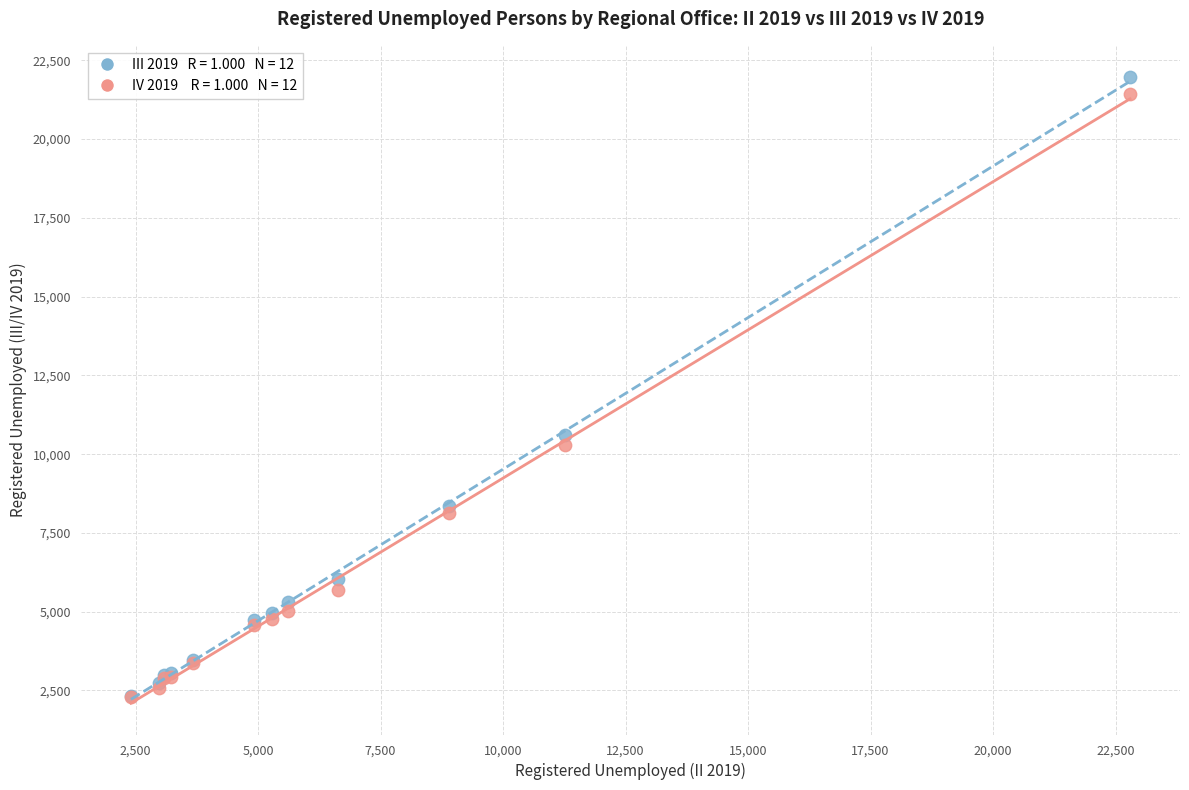

Across all series, what Y value is closest to 12133?

10601